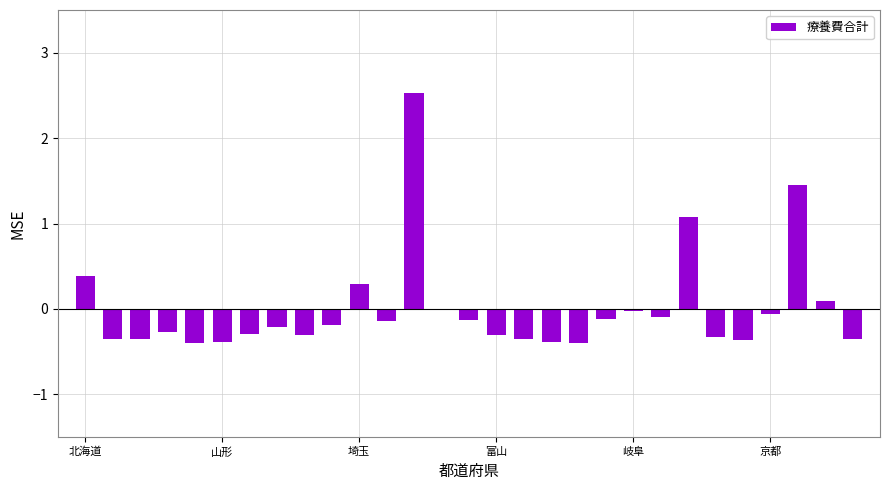

What is the greatest value displayed?

2.5